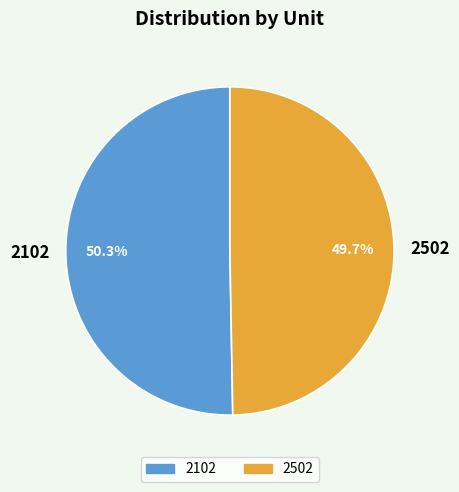

Does 2502 represent more than half of the total?

No